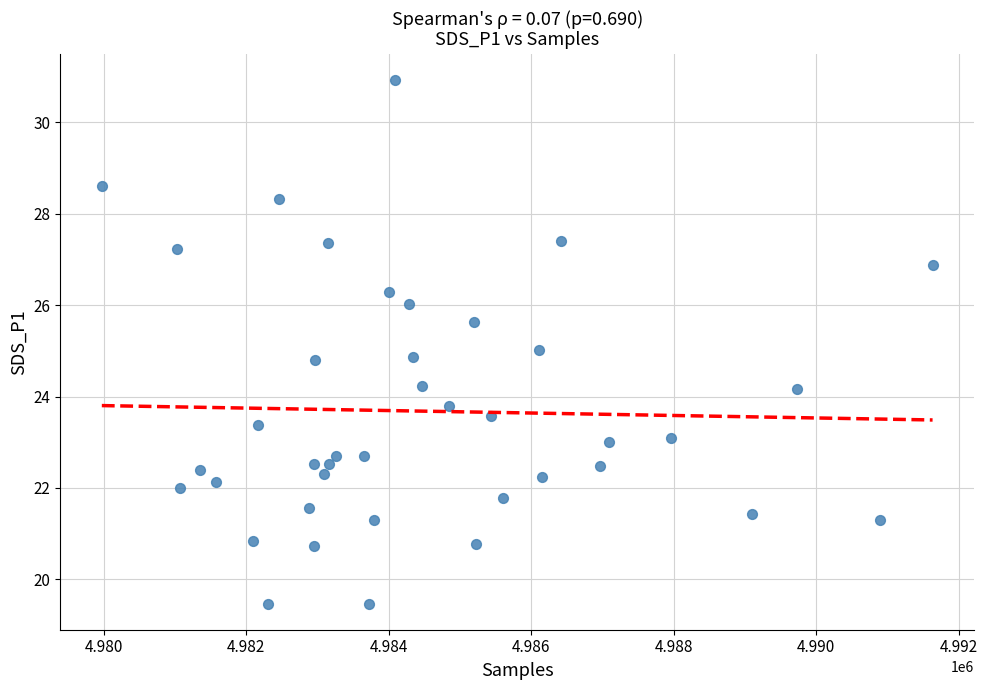

What is the range of Y values (max minus min)?

11.5